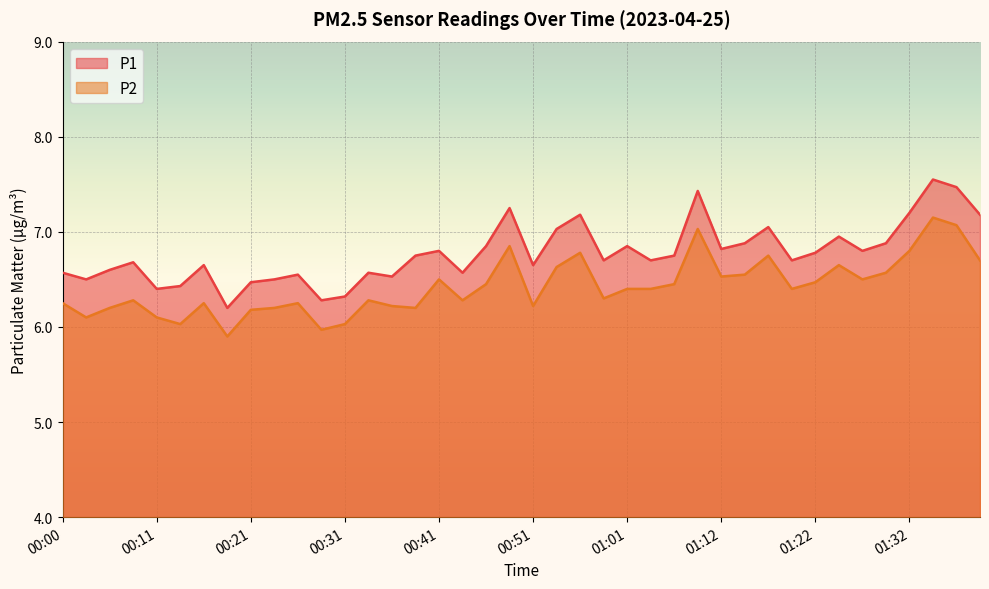

How many categories are shown in the chart?

40